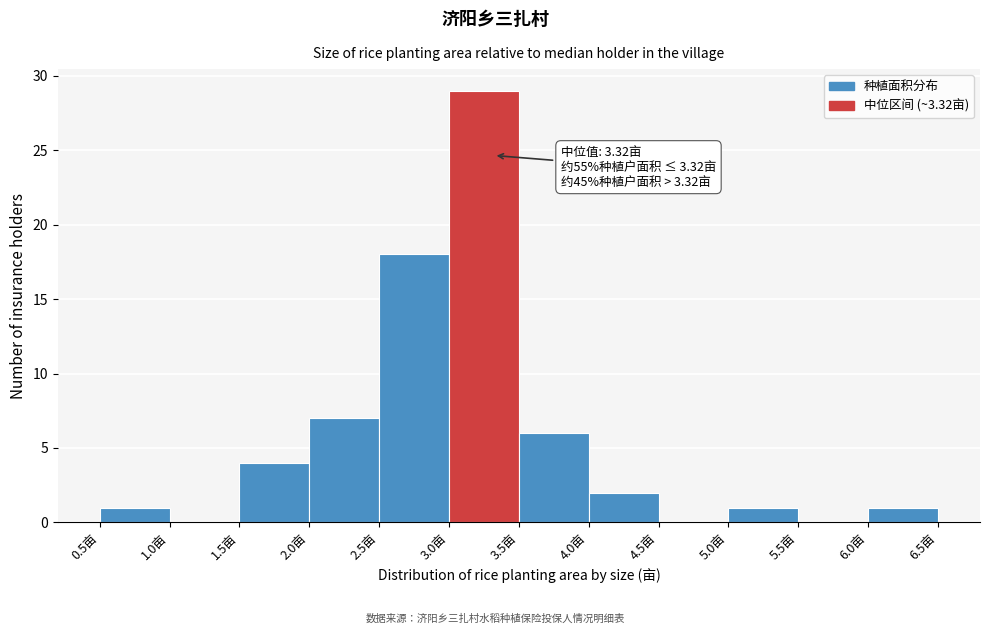

Which range on the x-axis has the tallest bar?

3.0 to 3.5